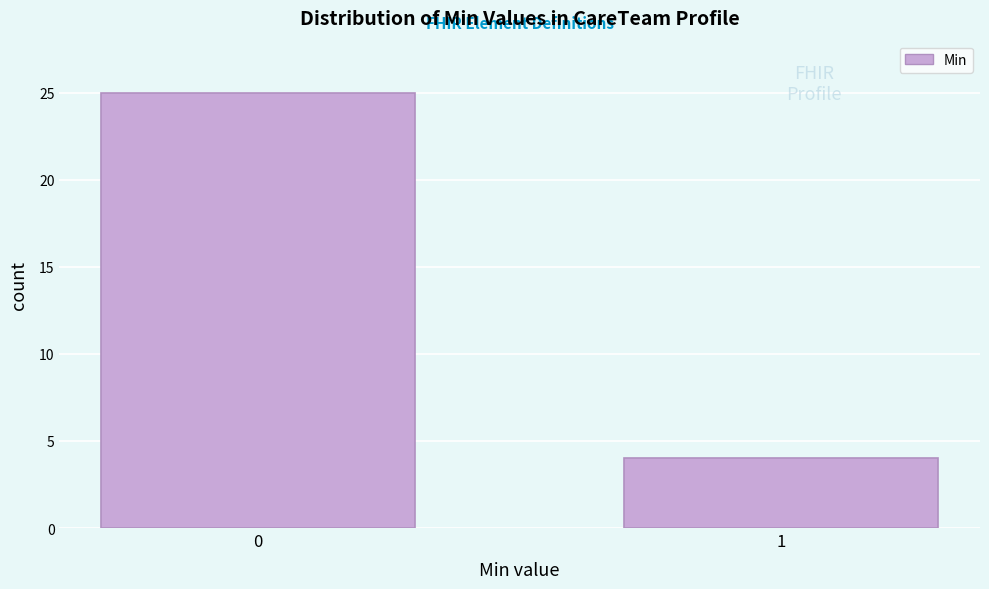

Reading left to right, transcribe all the data shown in this chart.

25	4